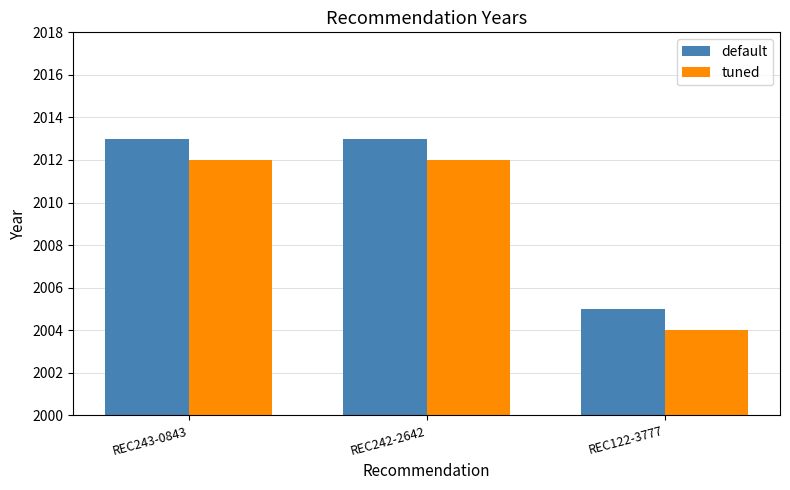

What is the smallest value displayed?

2004